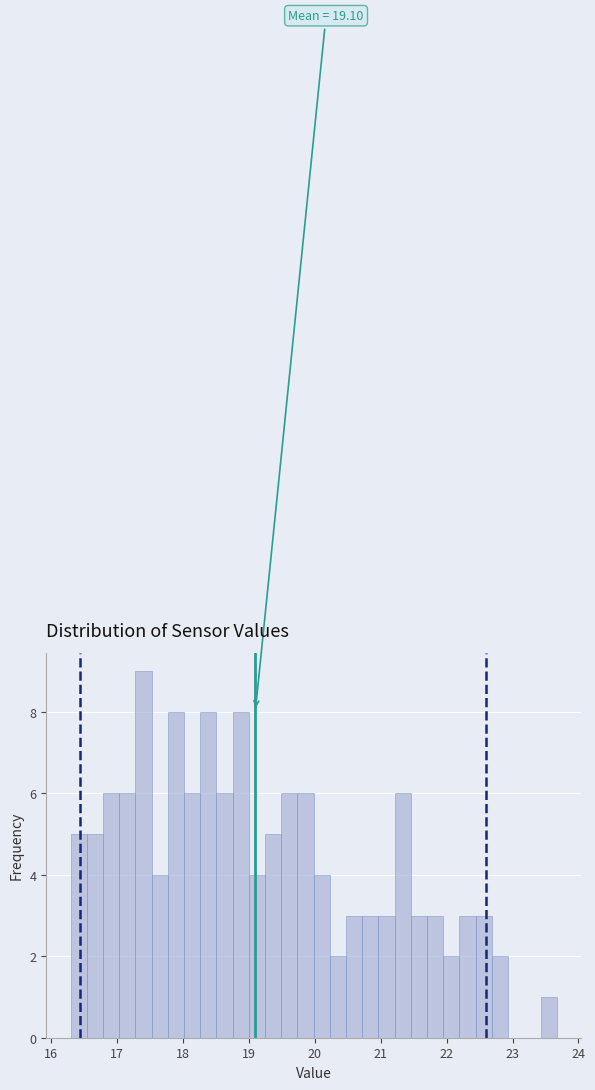

Read against the x-axis, roughly where is the centre of the tallest bar?

17.4